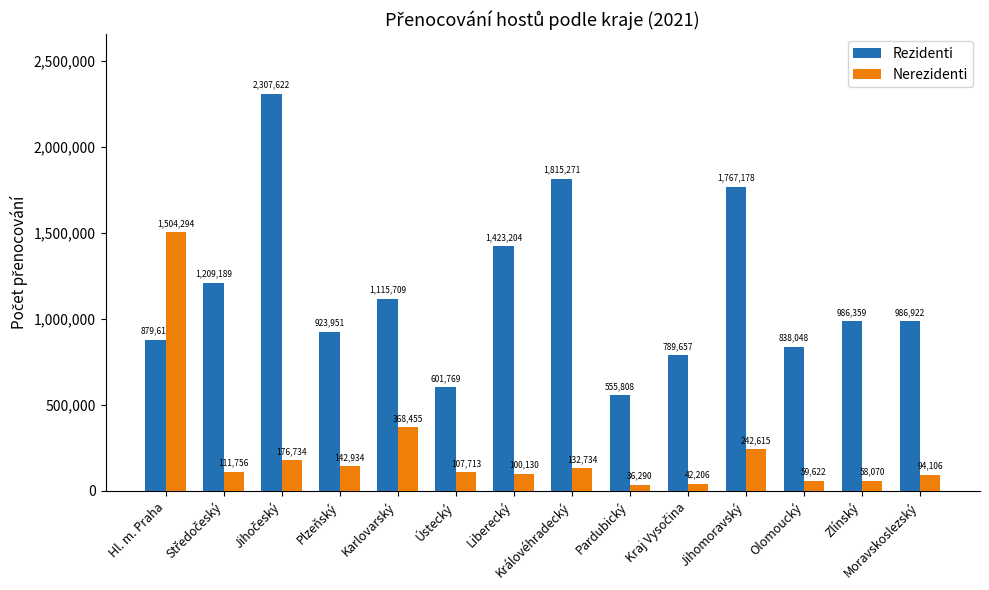

Rank the series at Olomoucký from lowest to highest value.

Nerezidenti, Rezidenti